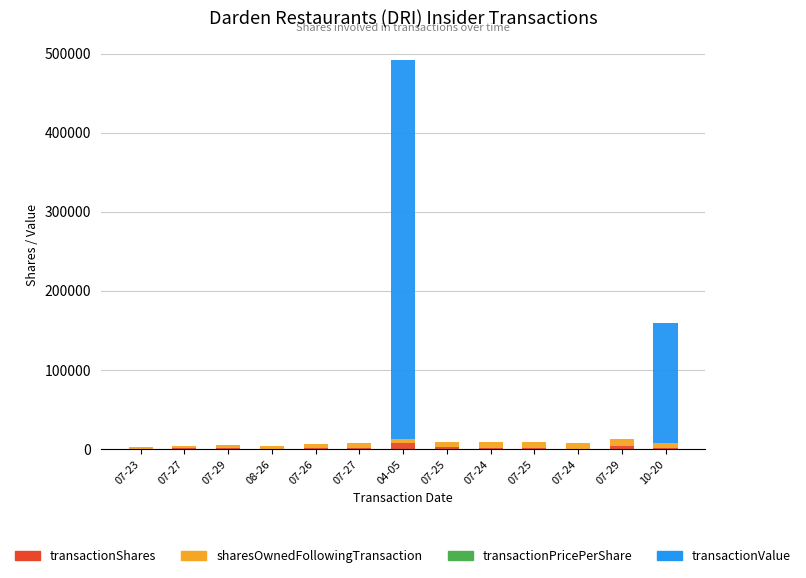

Count the number of categories in the chart.

13